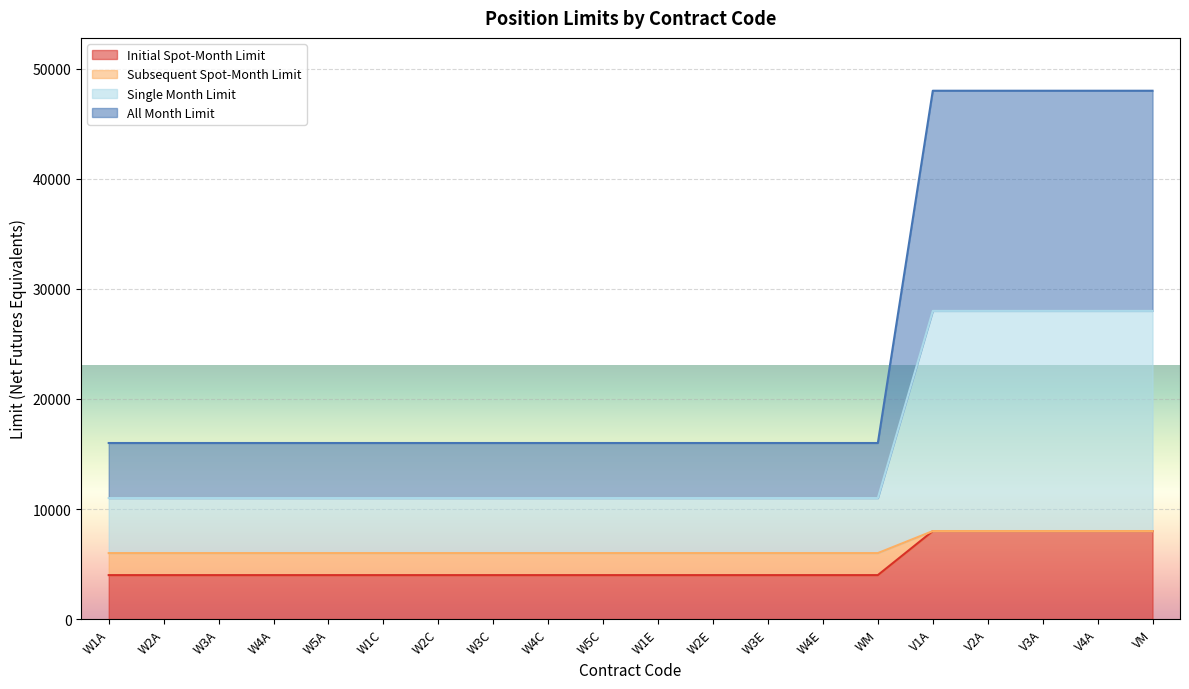

Reading left to right, extract all data points from this chart.

Initial Spot-Month Limit: W1A=4000	W2A=4000	W3A=4000	W4A=4000	W5A=4000	W1C=4000	W2C=4000	W3C=4000	W4C=4000	W5C=4000	W1E=4000	W2E=4000	W3E=4000	W4E=4000	WM=4000	V1A=8000	V2A=8000	V3A=8000	V4A=8000	VM=8000
Subsequent Spot-Month Limit: W1A=6000	W2A=6000	W3A=6000	W4A=6000	W5A=6000	W1C=6000	W2C=6000	W3C=6000	W4C=6000	W5C=6000	W1E=6000	W2E=6000	W3E=6000	W4E=6000	WM=6000	V1A=8000	V2A=8000	V3A=8000	V4A=8000	VM=8000
Single Month Limit: W1A=11000	W2A=11000	W3A=11000	W4A=11000	W5A=11000	W1C=11000	W2C=11000	W3C=11000	W4C=11000	W5C=11000	W1E=11000	W2E=11000	W3E=11000	W4E=11000	WM=11000	V1A=28000	V2A=28000	V3A=28000	V4A=28000	VM=28000
All Month Limit: W1A=16000	W2A=16000	W3A=16000	W4A=16000	W5A=16000	W1C=16000	W2C=16000	W3C=16000	W4C=16000	W5C=16000	W1E=16000	W2E=16000	W3E=16000	W4E=16000	WM=16000	V1A=48000	V2A=48000	V3A=48000	V4A=48000	VM=48000